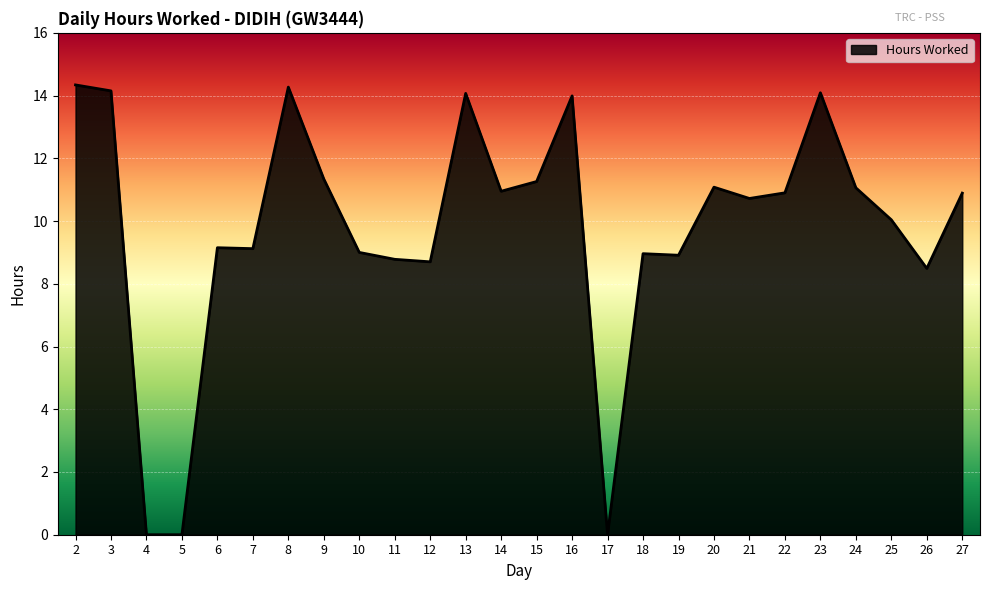

What is the ratio of the value at 8 to the value at 15?

1.3